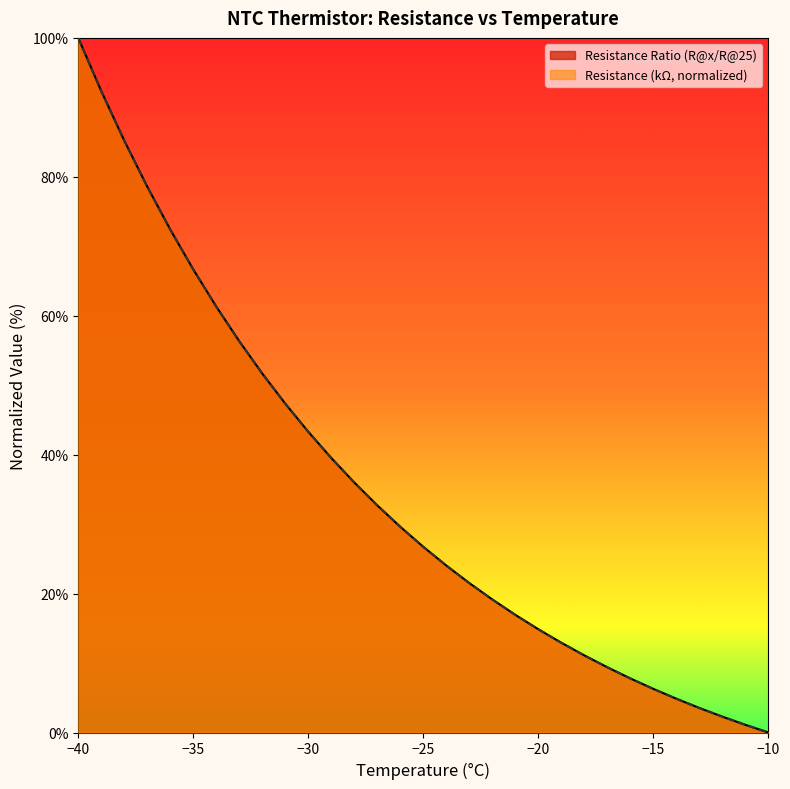

What is the value of the Resistance (kΩ) point at the 2nd from the left?

92.3